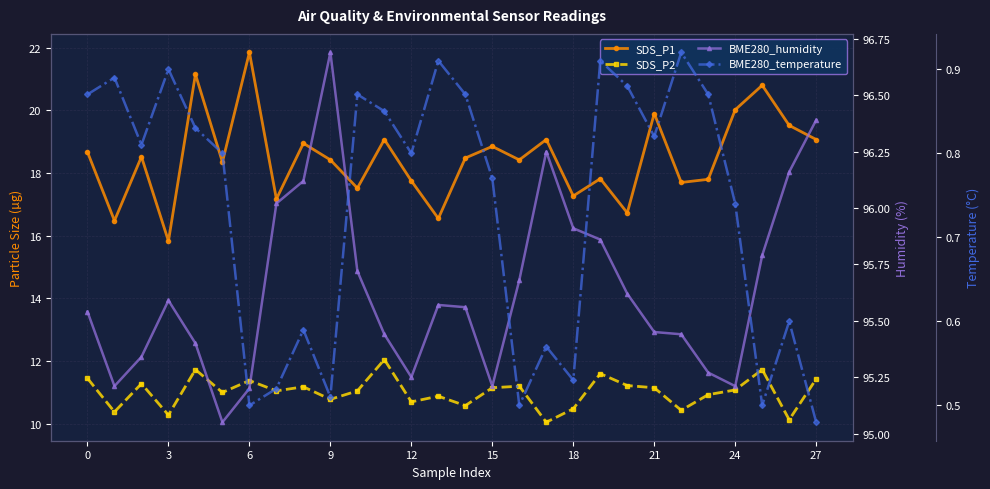

The value of SDS_P2 at 22 is 2.8. True or false?

False